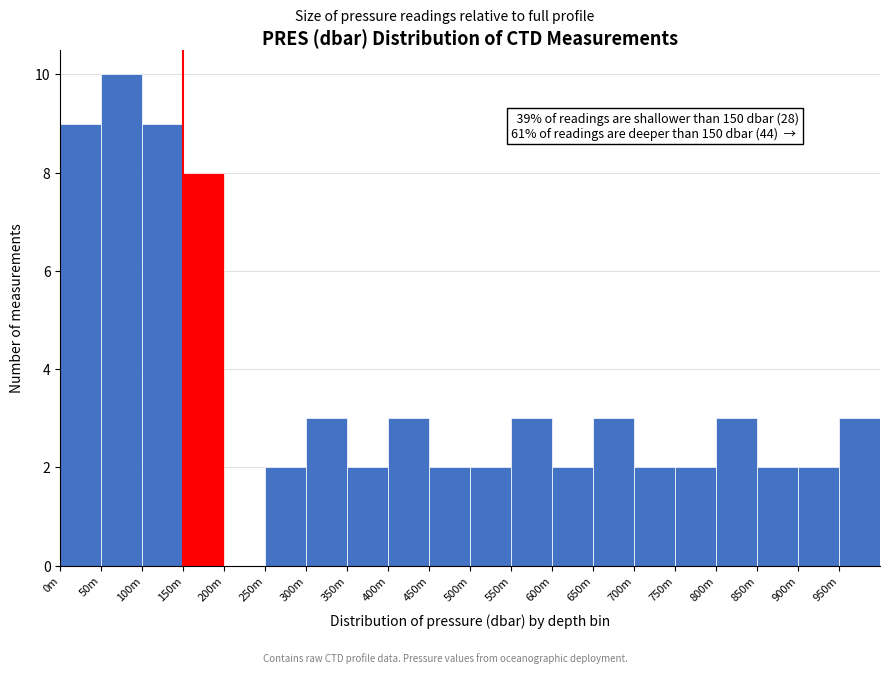

Reading left to right, transcribe all the data shown in this chart.

0m=9	50m=10	100m=9	150m=8	200m=0	250m=2	300m=3	350m=2	400m=3	450m=2	500m=2	550m=3	600m=2	650m=3	700m=2	750m=2	800m=3	850m=2	900m=2	950m=3